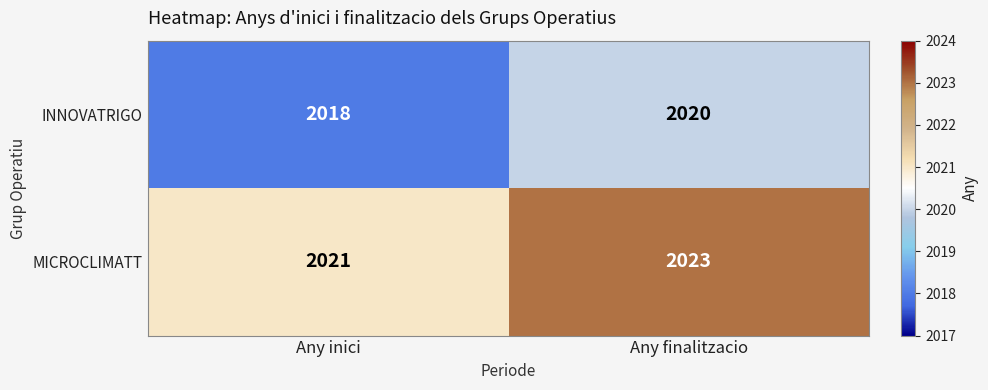

List the labels in order of INNOVATRIGO value, smallest first.

Any inici, Any finalitzacio